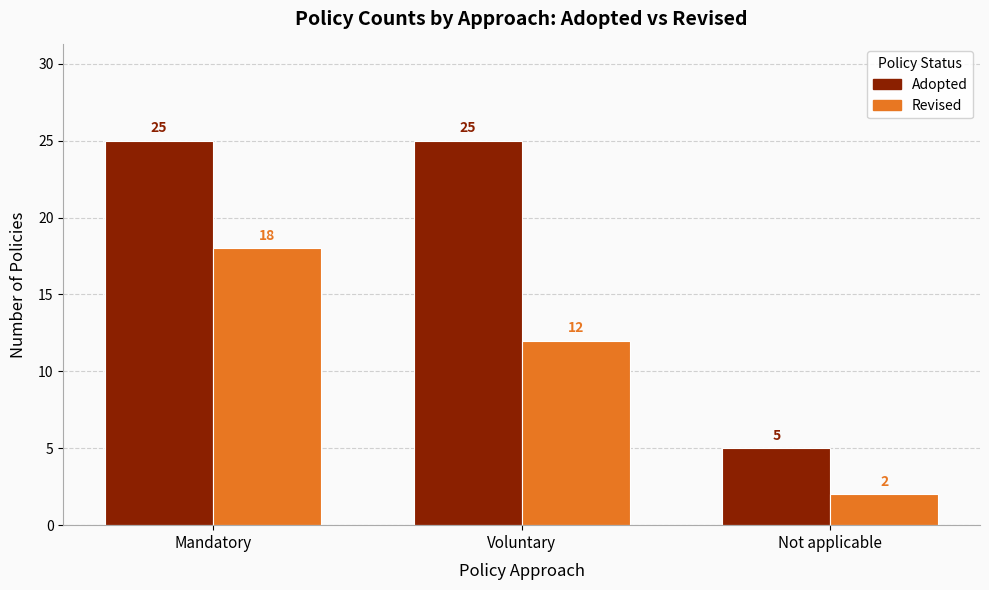

Reading right to left, transcribe all the data shown in this chart.

Adopted: 5	25	25
Revised: 2	12	18